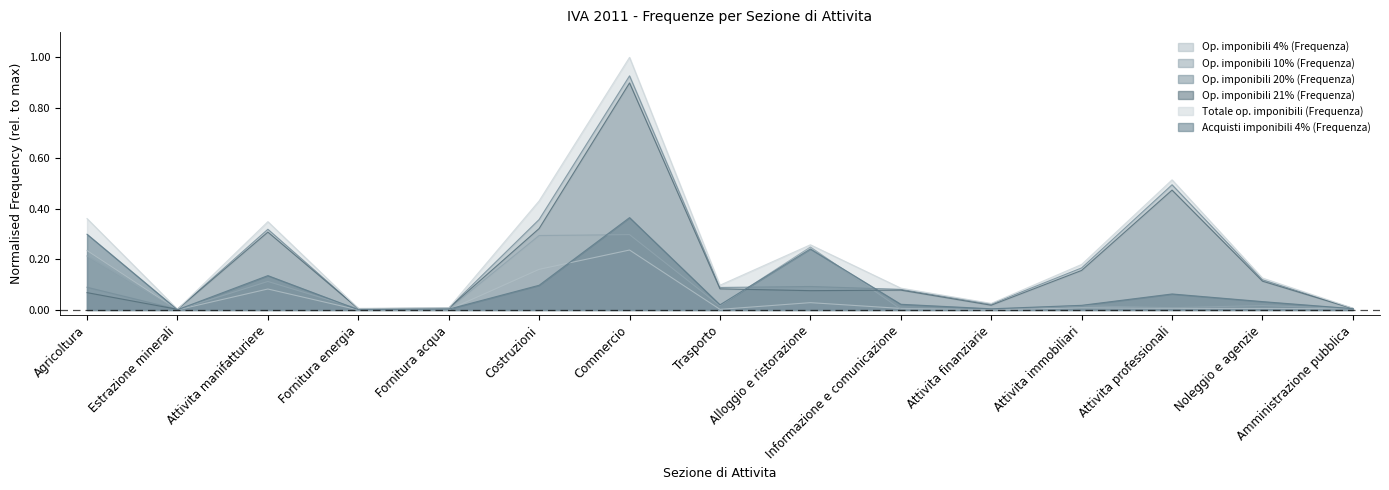

At Agricoltura, list the series in order from largest to smallest.

Totale op. imponibili (Frequenza), Acquisti imponibili 4% (Frequenza), Op. imponibili 4% (Frequenza), Op. imponibili 10% (Frequenza), Op. imponibili 20% (Frequenza), Op. imponibili 21% (Frequenza)